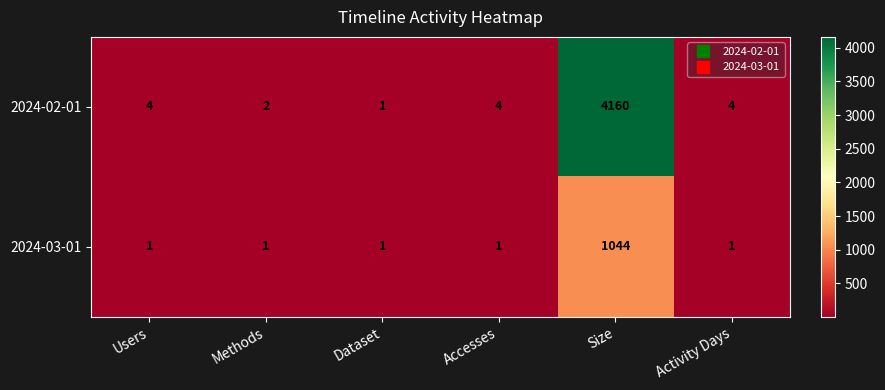

List the series in order of their peak value, highest first.

2024-02-01, 2024-03-01